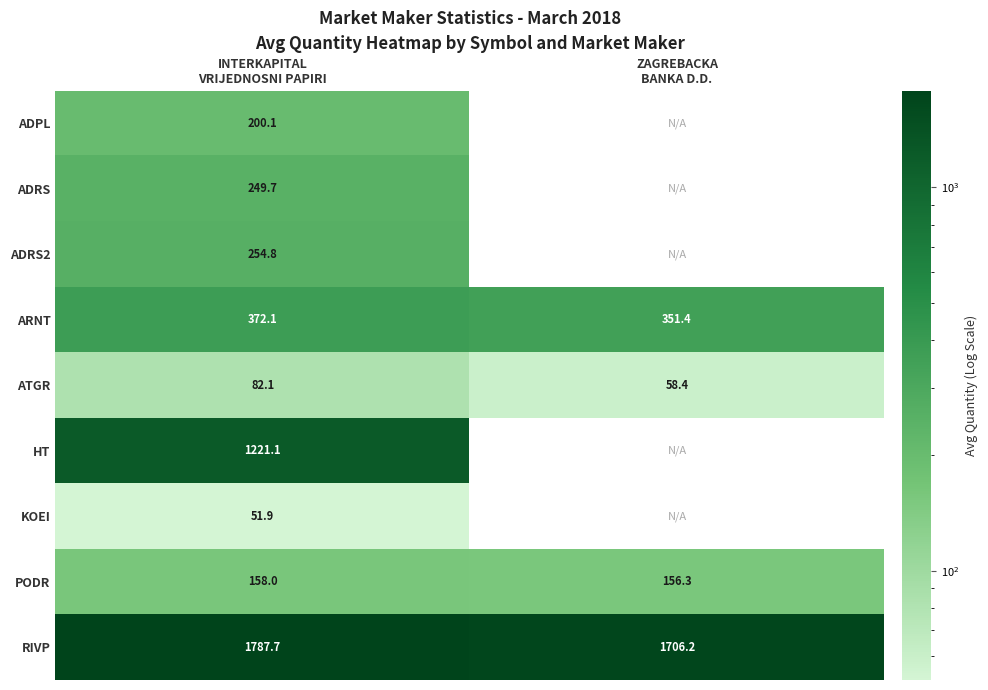

Which series has the largest total across all categories?

RIVP